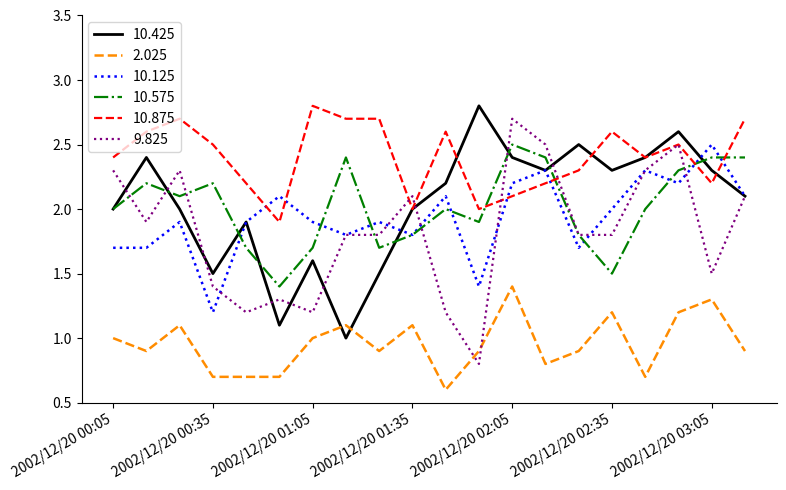

How many times do 10.575 and 10.875 cross each other?

4